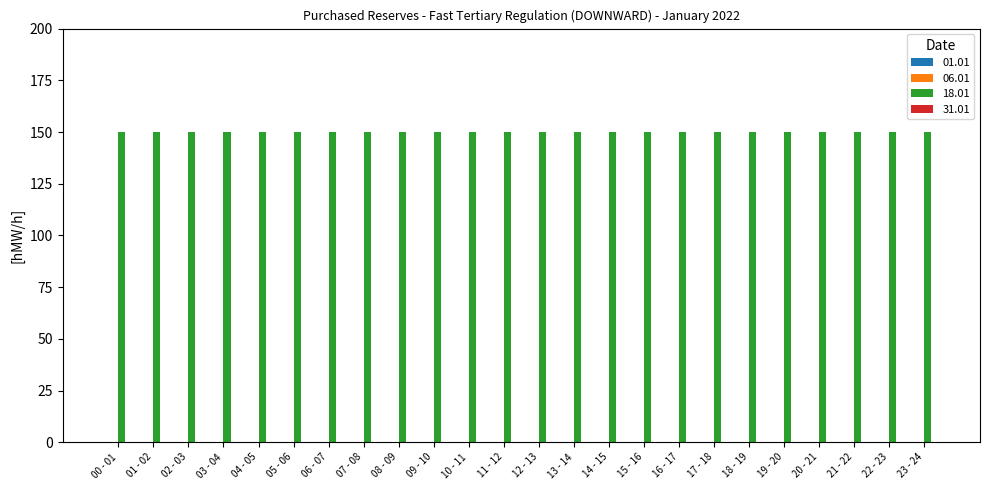

What is the label of the 23rd bar from the right?

01 - 02